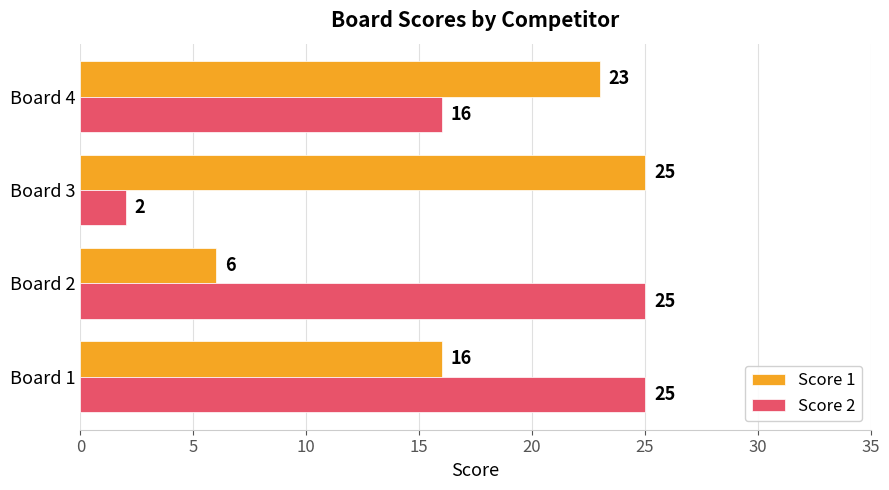

What is the sum of all Score 1 values?

70